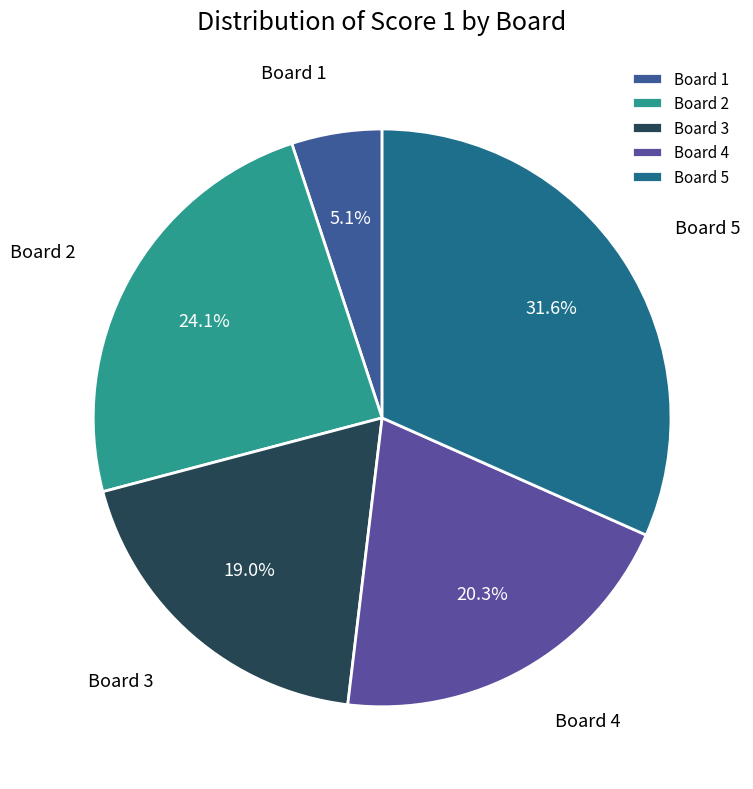

What is the ratio of the value at Board 4 to the value at Board 1?

4.0